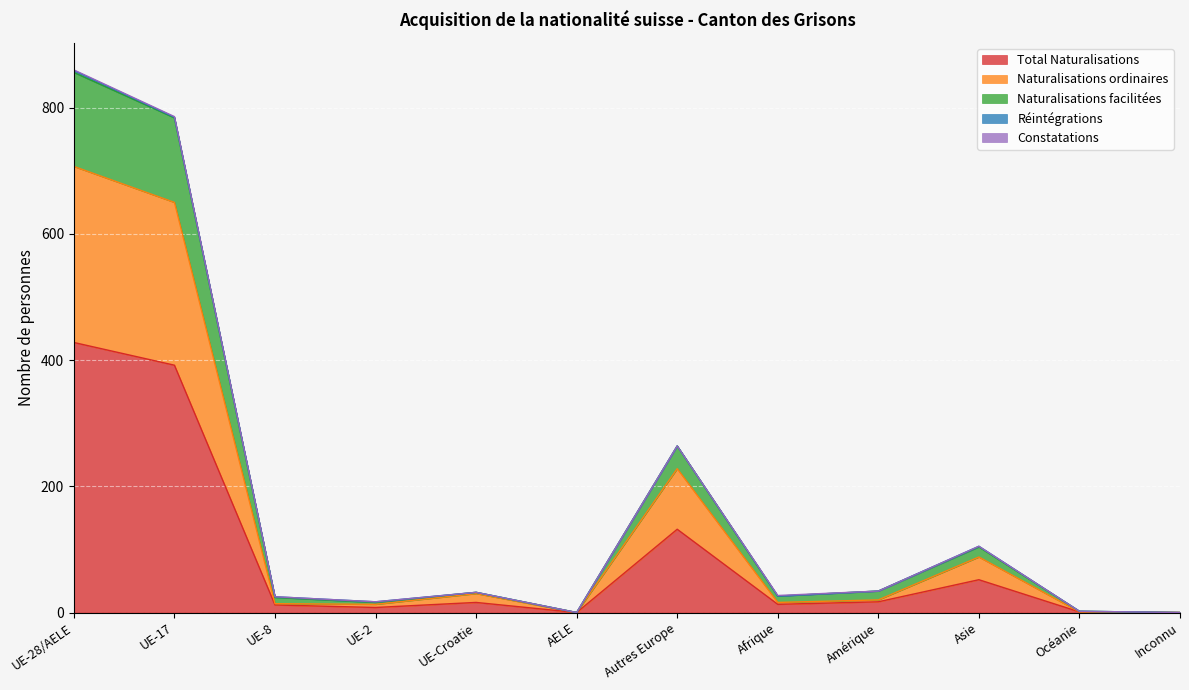

At which label does Naturalisations ordinaires first exceed 20?

UE-28/AELE